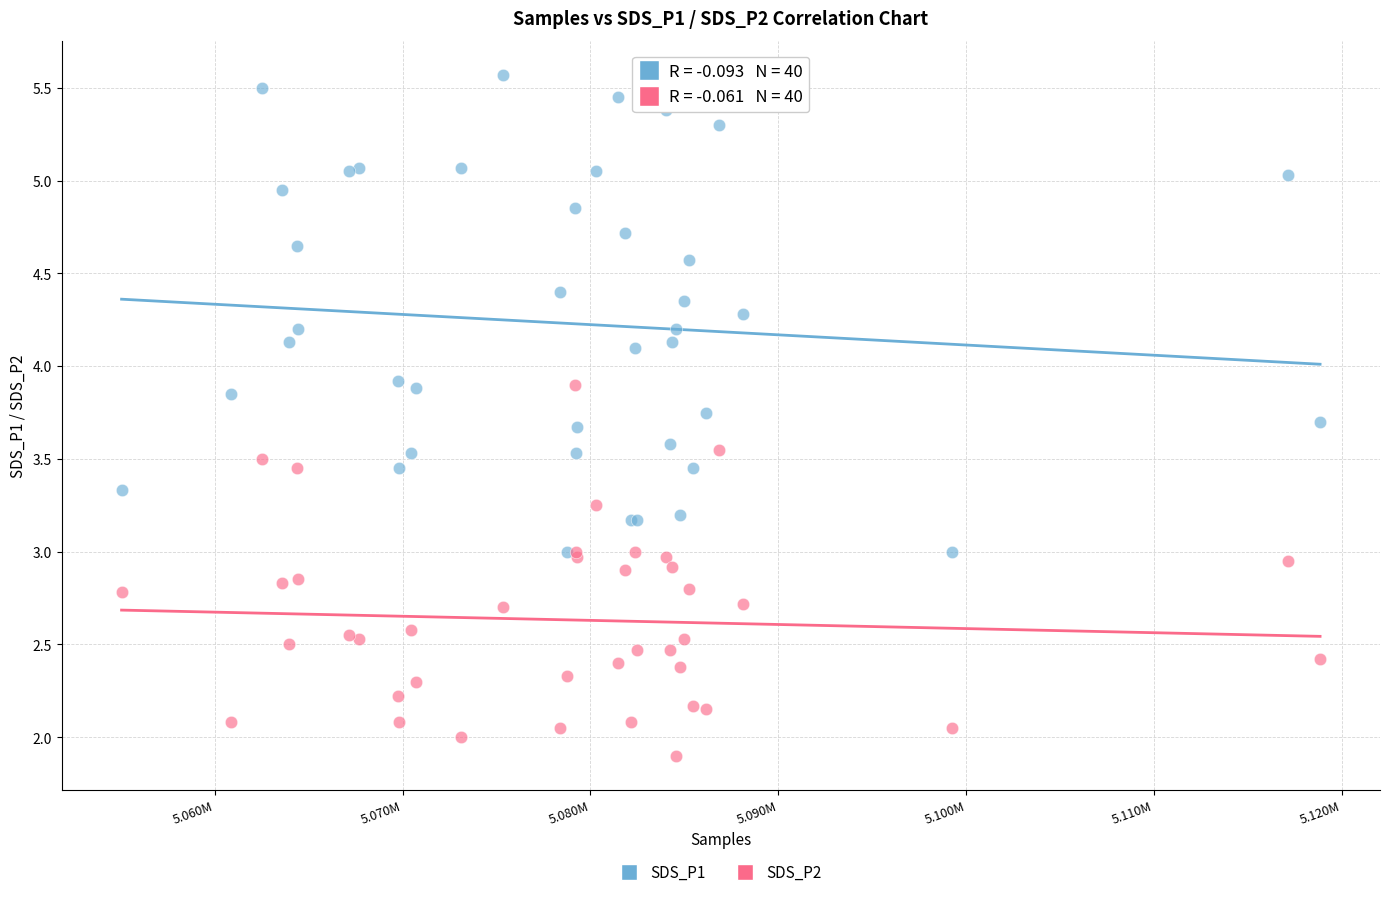

Which series contains the lowest Y value?

SDS_P2